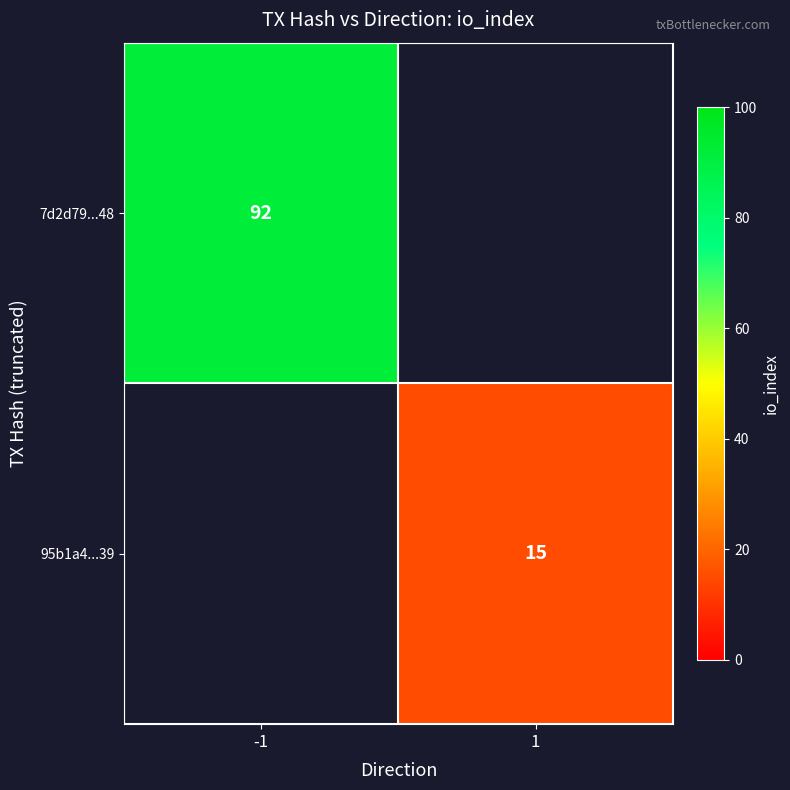

Is the value of 7d2d79...48 at -1 greater than the value of 95b1a4...39 at 1?

Yes